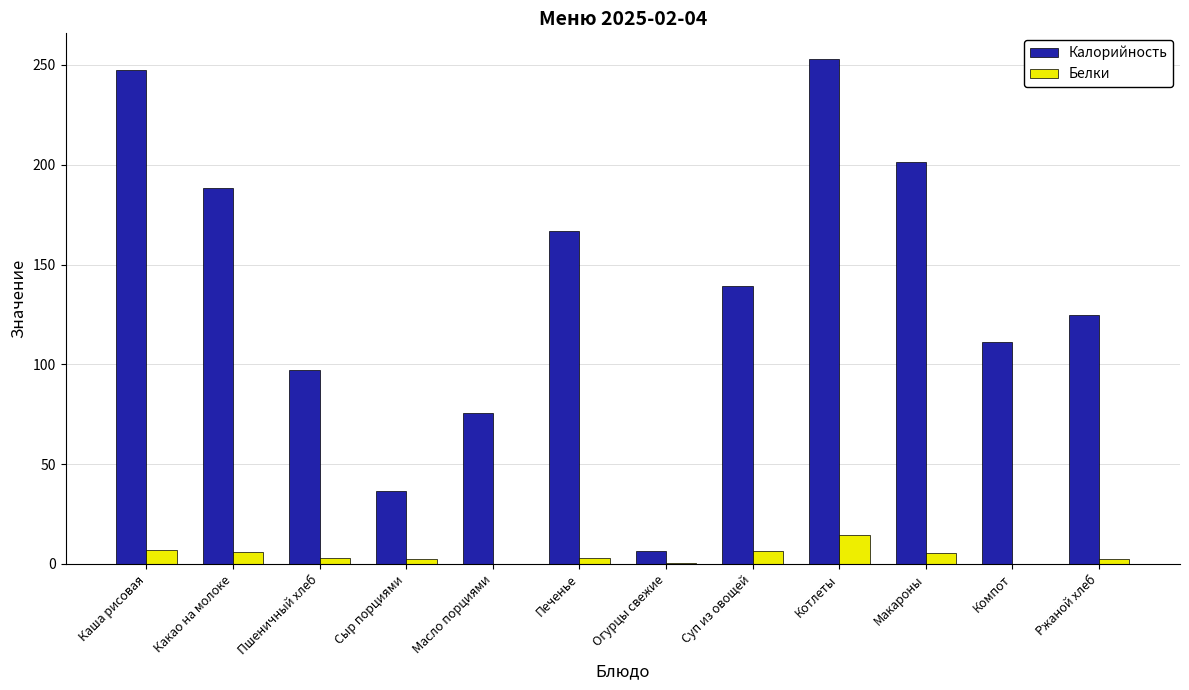

Which series has the widest spread of values?

Калорийность